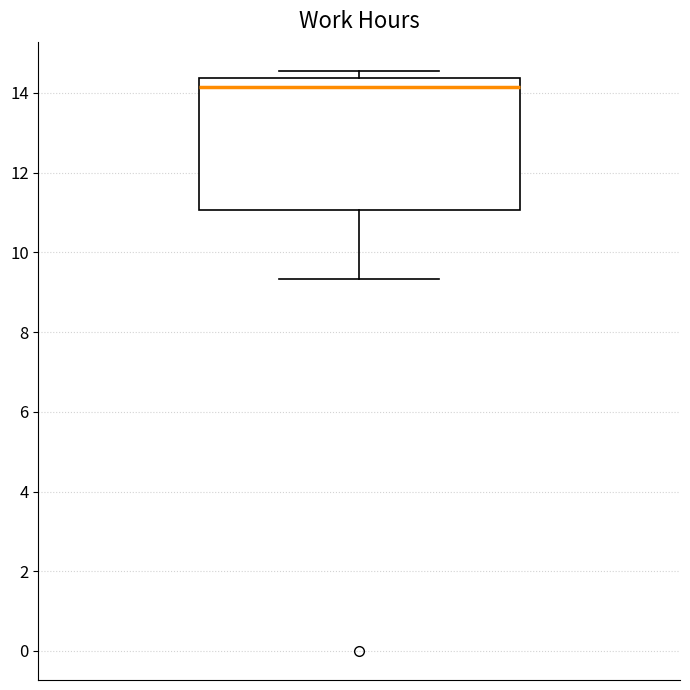

Transcribe this box plot: give where the median line is, the range the box spans, and where the two whiskers end, as read against the y-axis. The values are not printed on the chart, so give them approximately, as read against the axis.

median 14.2, box 11.0 to 14.4, whiskers 9.4 to 14.6